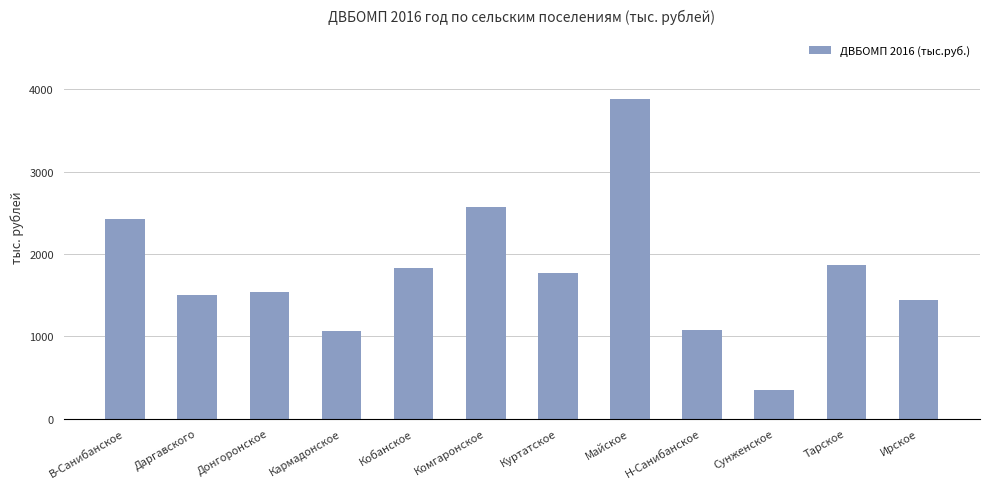

What value does the data have at Тарское, to the nearest 50?

1850